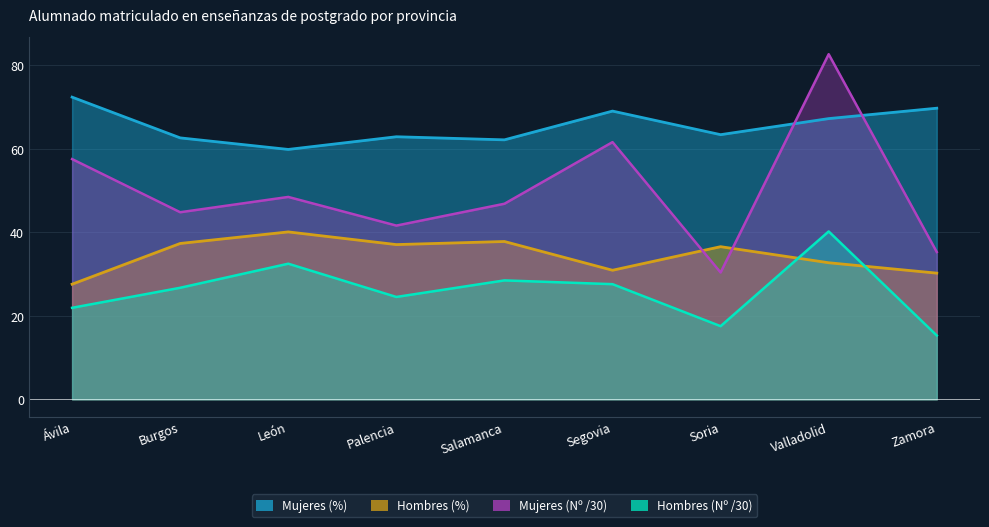

Does the chart have visible grid lines?

Yes